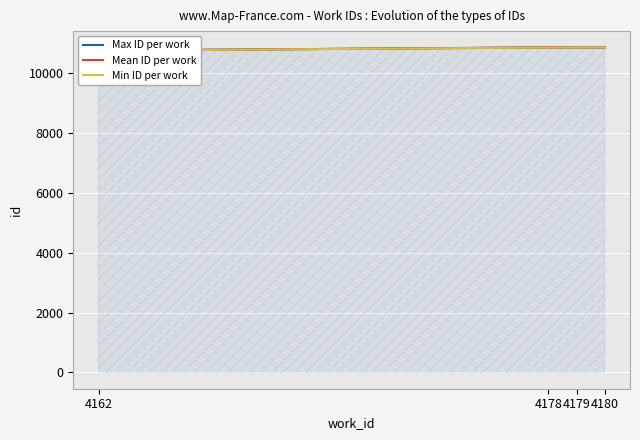

How many interior local valleys does the Mean ID per work series have?

1